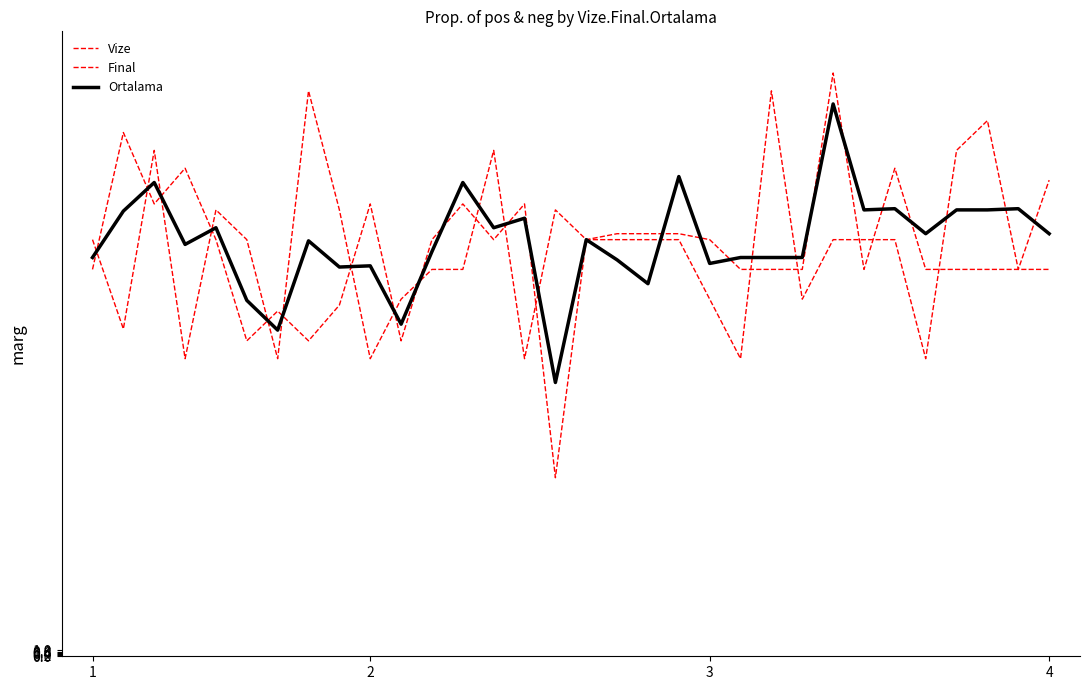

Reading left to right, transcribe all the data shown in this chart.

Vize: 70.0	55.0	85.0	50.0	75.0	70.0	50.0	95.0	75.0	50.0	60.0	65.0	65.0	85.0	50.0	75.0	70.0	70.0	70.0	70.0	60.0	50.0	95.0	60.0	70.0	70.0	70.0	50.0	85.0	90.0	65.0	80.0
Final: 65.0	88.0	76.0	82.0	70.0	53.0	58.0	53.0	59.0	76.0	53.0	70.0	76.0	70.0	76.0	30.0	70.0	71.0	71.0	71.0	70.0	65.0	65.0	65.0	98.0	65.0	82.0	65.0	65.0	65.0	65.0	65.0
Ortalama: 67.0	74.8	79.6	69.2	72.0	59.8	54.8	69.8	65.4	65.6	55.8	68.0	79.6	72.0	73.6	46.0	70.0	66.6	62.6	80.6	66.0	67.0	67.0	67.0	92.8	75.0	75.2	71.0	75.0	75.0	75.2	71.0